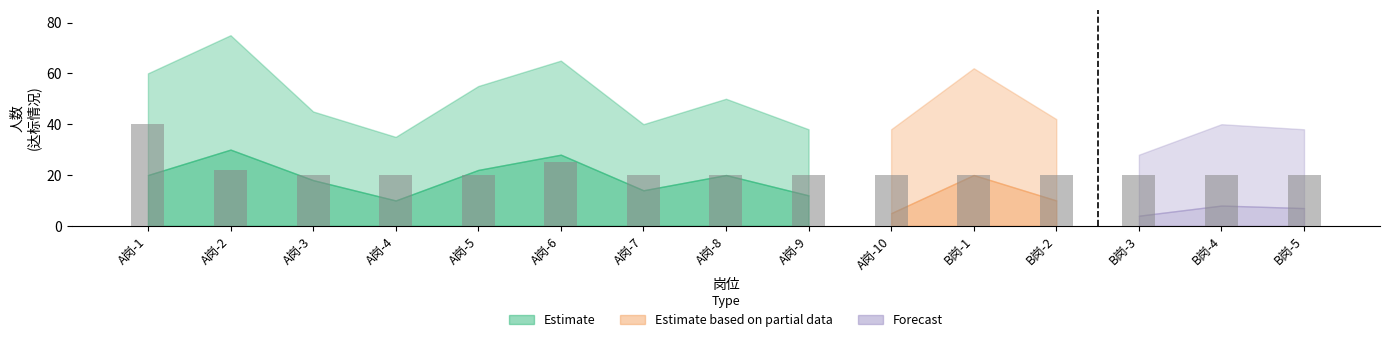

What is the label of the 5th bar from the right?

B岗-1